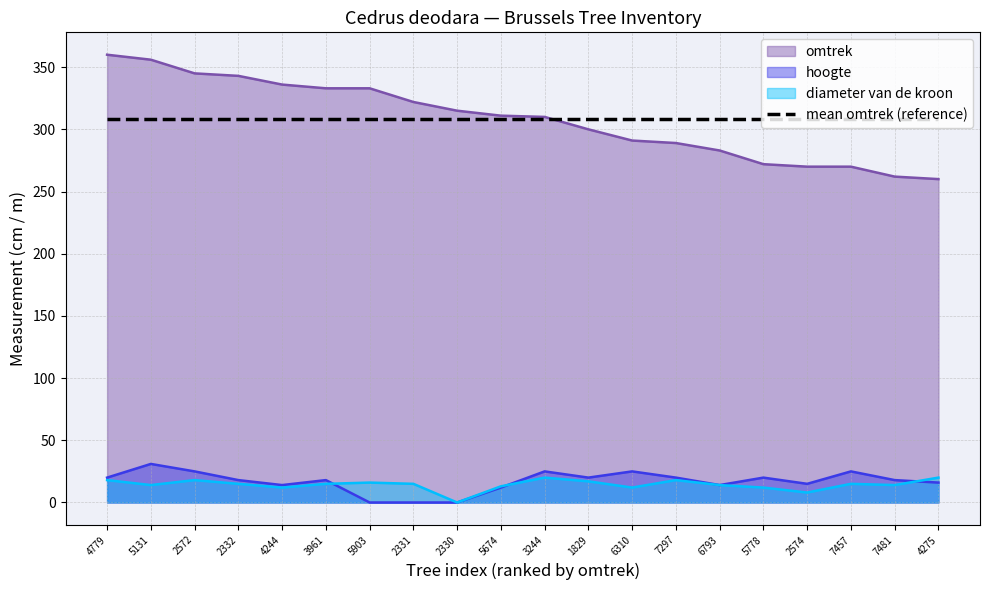

Reading left to right, list all the values displayed in this chart.

omtrek: 360	356	345	343	336	333	333	322	315	311	310	300	291	289	283	272	270	270	262	260
hoogte: 20	31	25	18	14	18	0	0	0	12	25	20	25	20	14	20	15	25	18	16
diameter van de kroon: 18	14	18	15	12	15	16	15	0	13	20	17	12	18	14	12	8	15	14	20